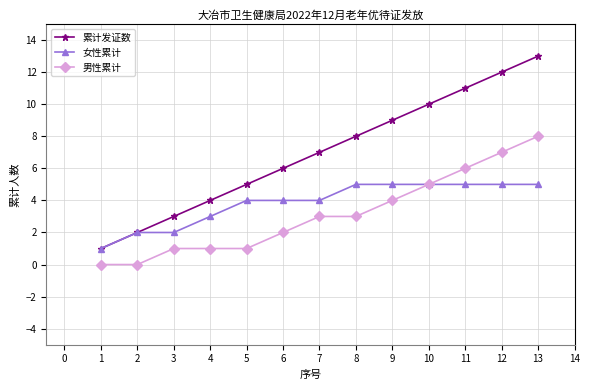

List the labels in order of 累计发证数 value, largest first.

13, 12, 11, 10, 9, 8, 7, 6, 5, 4, 3, 2, 1